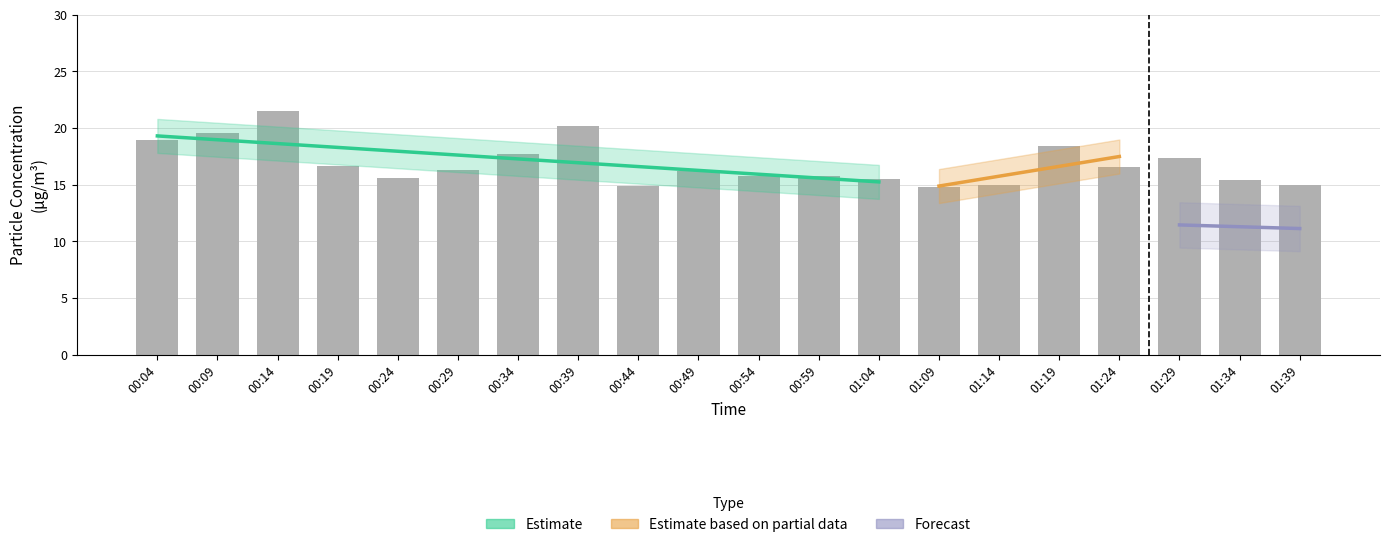

Count the number of values greater than 16.

11